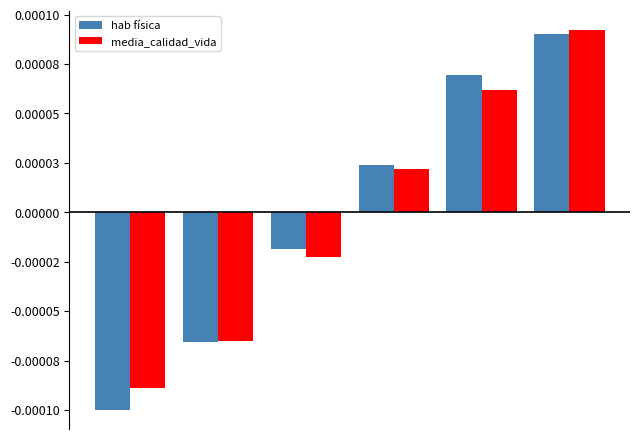

Are the bars grouped side by side (vs. stacked)?

Yes